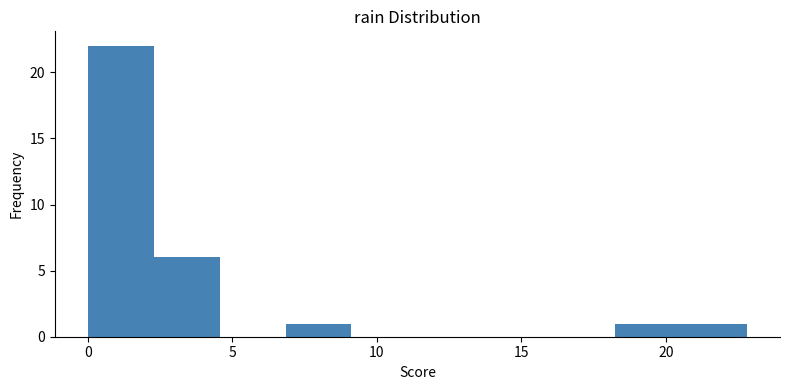

Reading left to right, transcribe this chart: for each bar, give the range it covers on the x-axis and its height. Neither the bar edges nor the heights are printed on the chart, so give them approximately, as read against the axes.

0.0 to 2.5: 22
2.5 to 4.5: 6
4.5 to 7.0: 0
7.0 to 9.0: 1
9.0 to 11.5: 0
11.5 to 13.5: 0
13.5 to 16.0: 0
16.0 to 18.0: 0
18.0 to 20.5: 1
20.5 to 23.0: 1